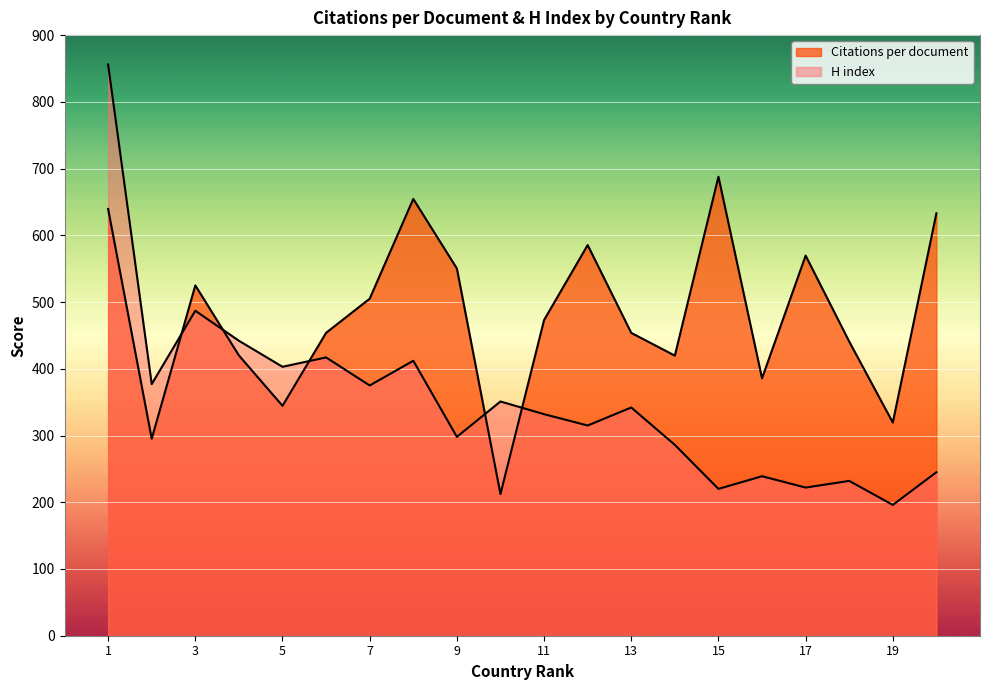

How many values in the H index series exceed 342?

9